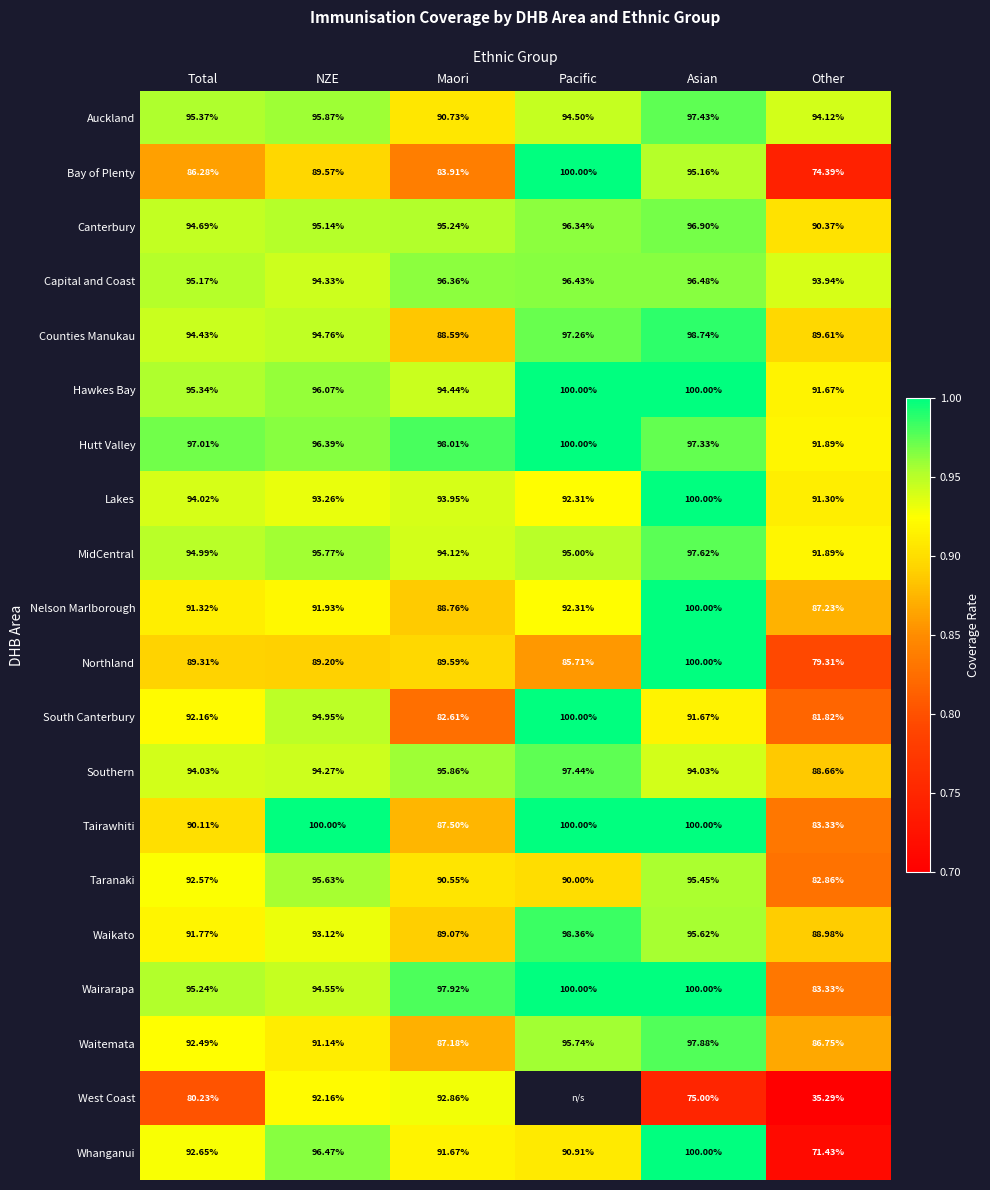

At which label does Nelson Marlborough first exceed 91?

Total